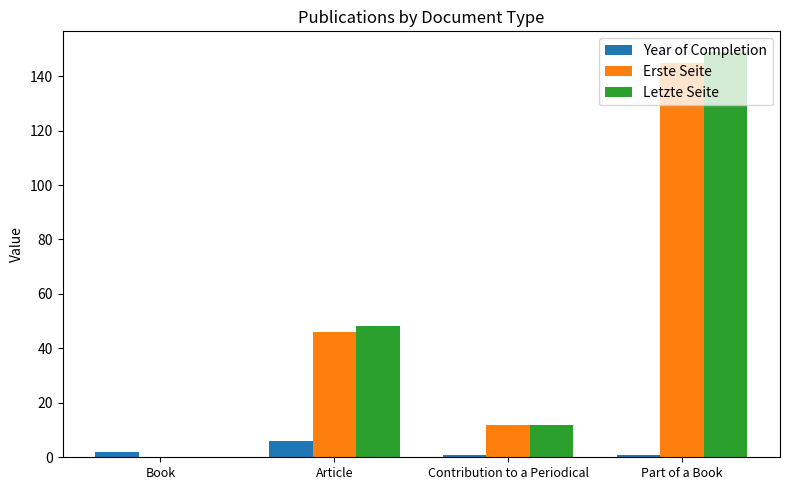

Which series changed the most between Article and Contribution to a Periodical?

Letzte Seite